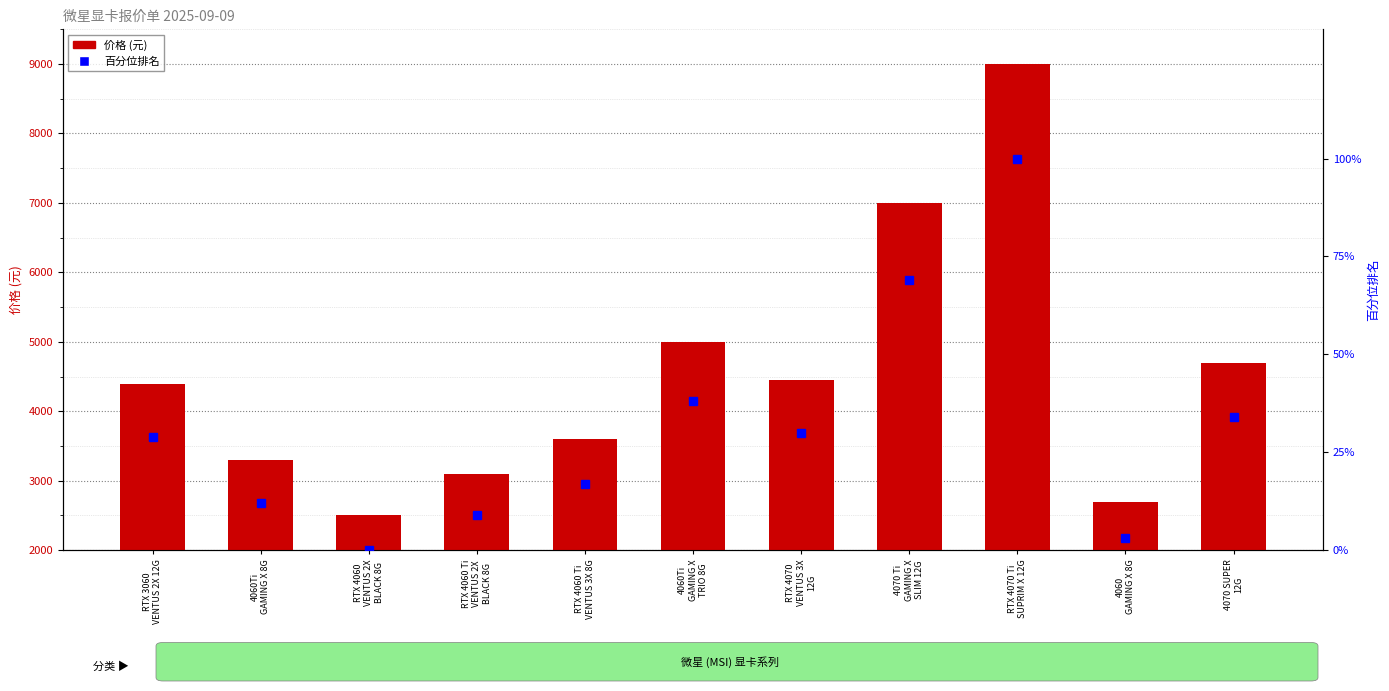

Between RTX 4060 Ti
VENTUS 3X 8G and 4070 Ti
GAMING X
SLIM 12G, which series saw the biggest shift?

价格